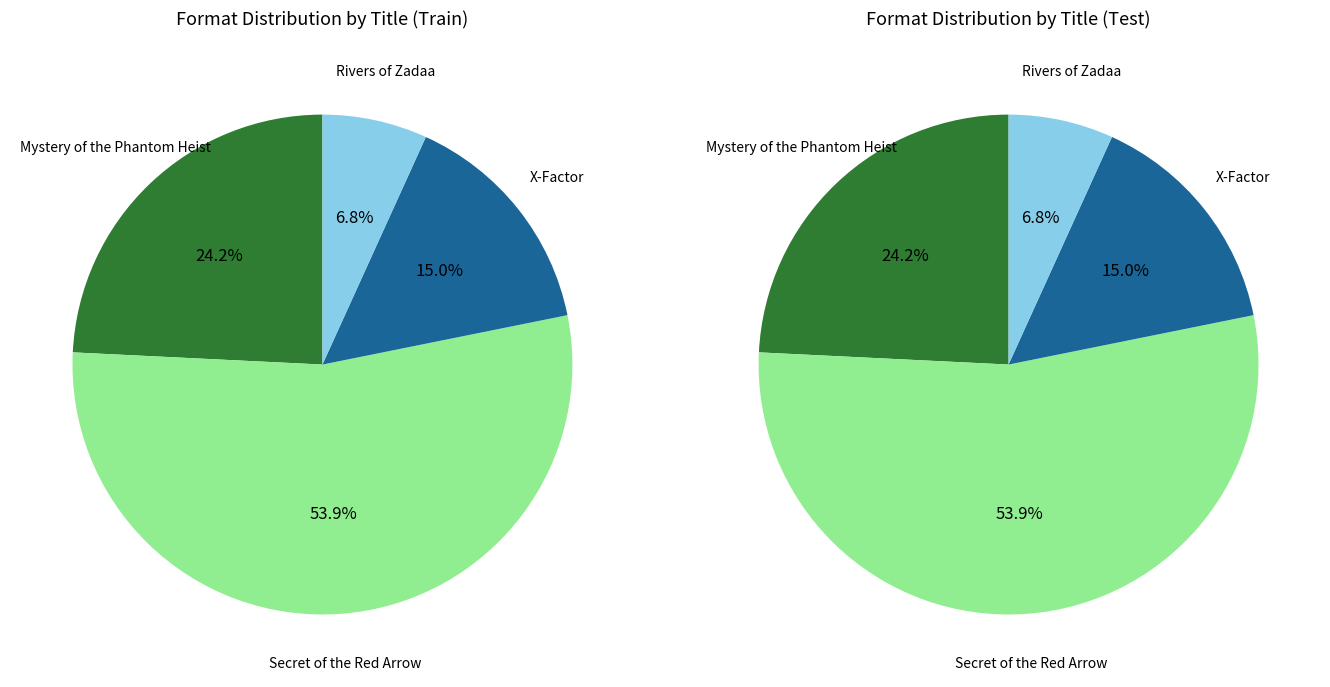

What is the ratio of the value at X-Factor to the value at Rivers of Zadaa?

2.2